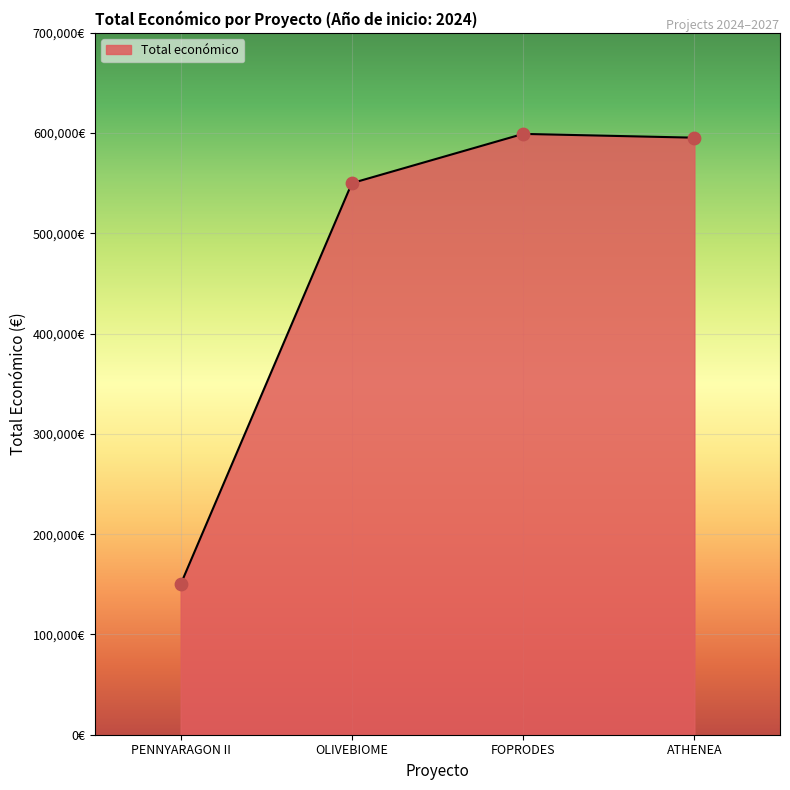

What is the ratio of the value at FOPRODES to the value at PENNYARAGON II?

4.0